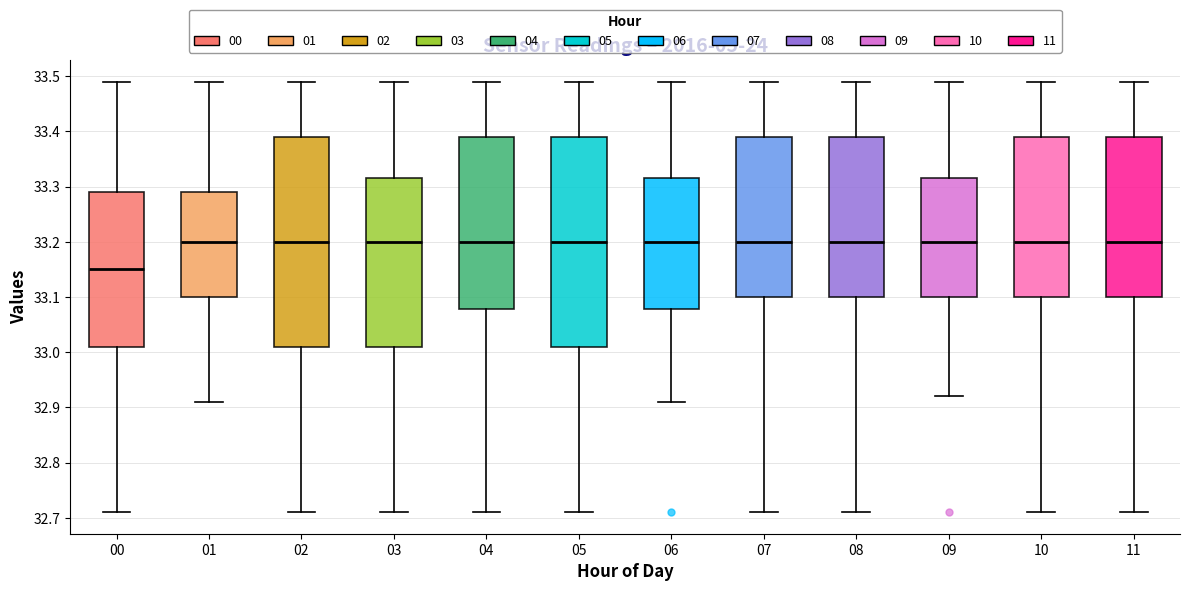

Where is the upper edge of the box at x = 06 on the y-axis? The values are not printed on the chart, so give them approximately, as read against the axis.

33.32